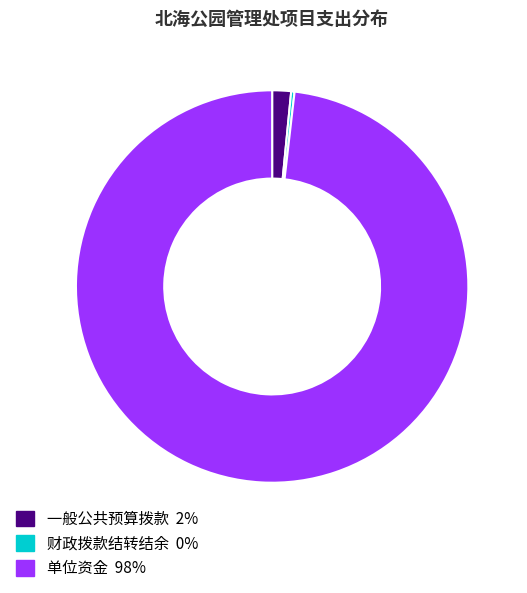

Does any single category account for the majority?

Yes